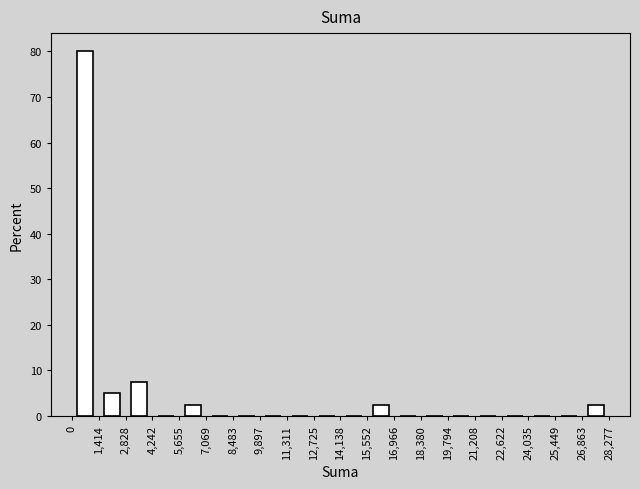

Reading left to right, transcribe this chart: for each bar, give the range it covers on the x-axis and its height. The values are not printed on the chart, so give them approximately, as read against the axis.

0 to 1,414: 80
1,414 to 2,828: 5
2,828 to 4,242: 8
4,242 to 5,655: 0
5,655 to 7,069: 3
7,069 to 8,483: 0
8,483 to 9,897: 0
9,897 to 11,311: 0
11,311 to 12,725: 0
12,725 to 14,138: 0
14,138 to 15,552: 0
15,552 to 16,966: 3
16,966 to 18,380: 0
18,380 to 19,794: 0
19,794 to 21,208: 0
21,208 to 22,622: 0
22,622 to 24,035: 0
24,035 to 25,449: 0
25,449 to 26,863: 0
26,863 to 28,277: 3